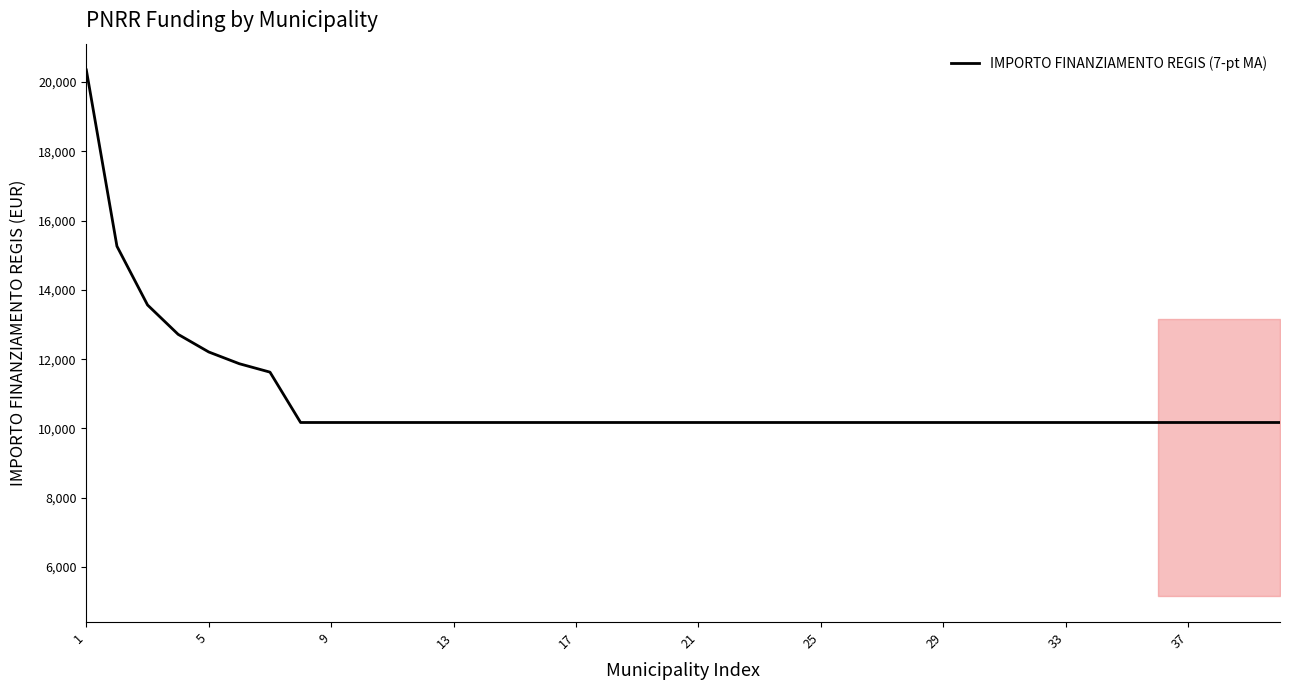

What is the maximum value shown in the chart?

20344.0